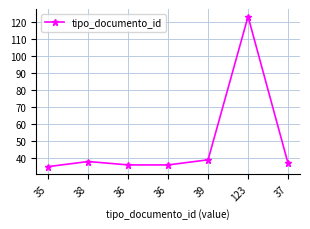

What is the sum of the values at 35 and 123?

158